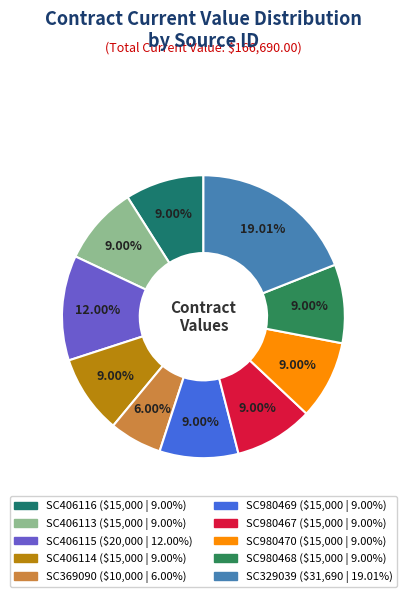

The SC369090 slice represents 1% of the pie. True or false?

False